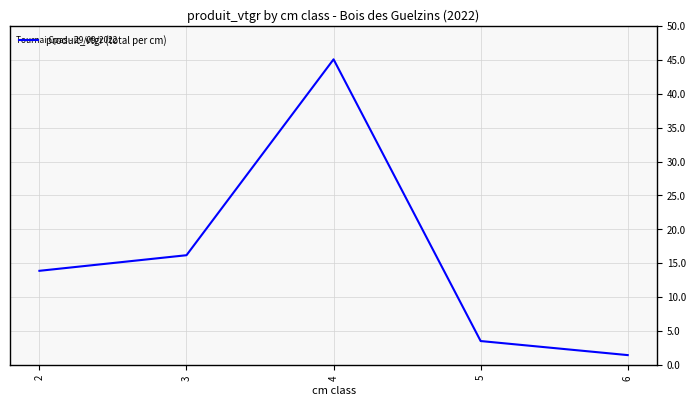

Read the value at 5.

3.6